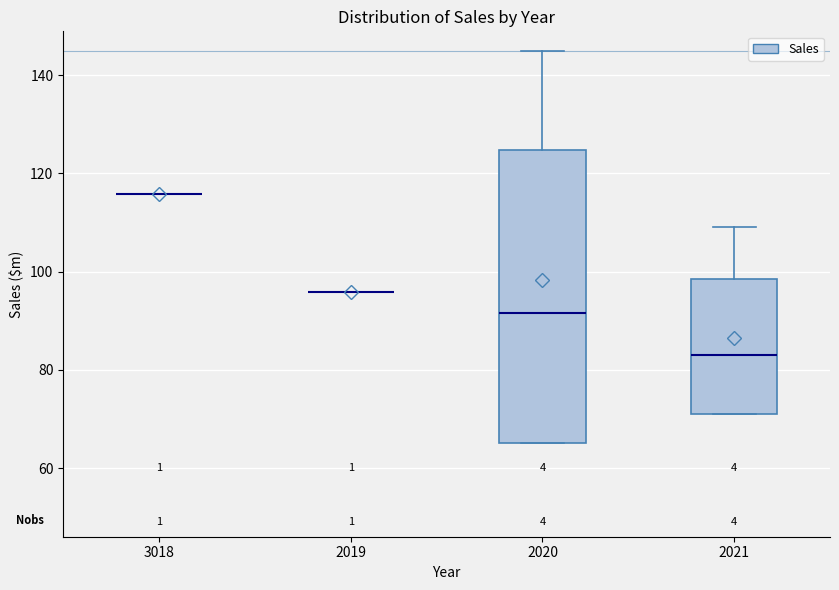

Reading left to right, read every box against the y-axis: the position of its median line, the range the box covers, and the ends of its whiskers. The values are not printed on the chart, so give them approximately, as read against the axis.

3018: box collapsed to a line at 116, whiskers 116 to 116
2019: box collapsed to a line at 96, whiskers 96 to 96
2020: median 92, box 66 to 124, whiskers 66 to 144
2021: median 84, box 72 to 98, whiskers 72 to 110